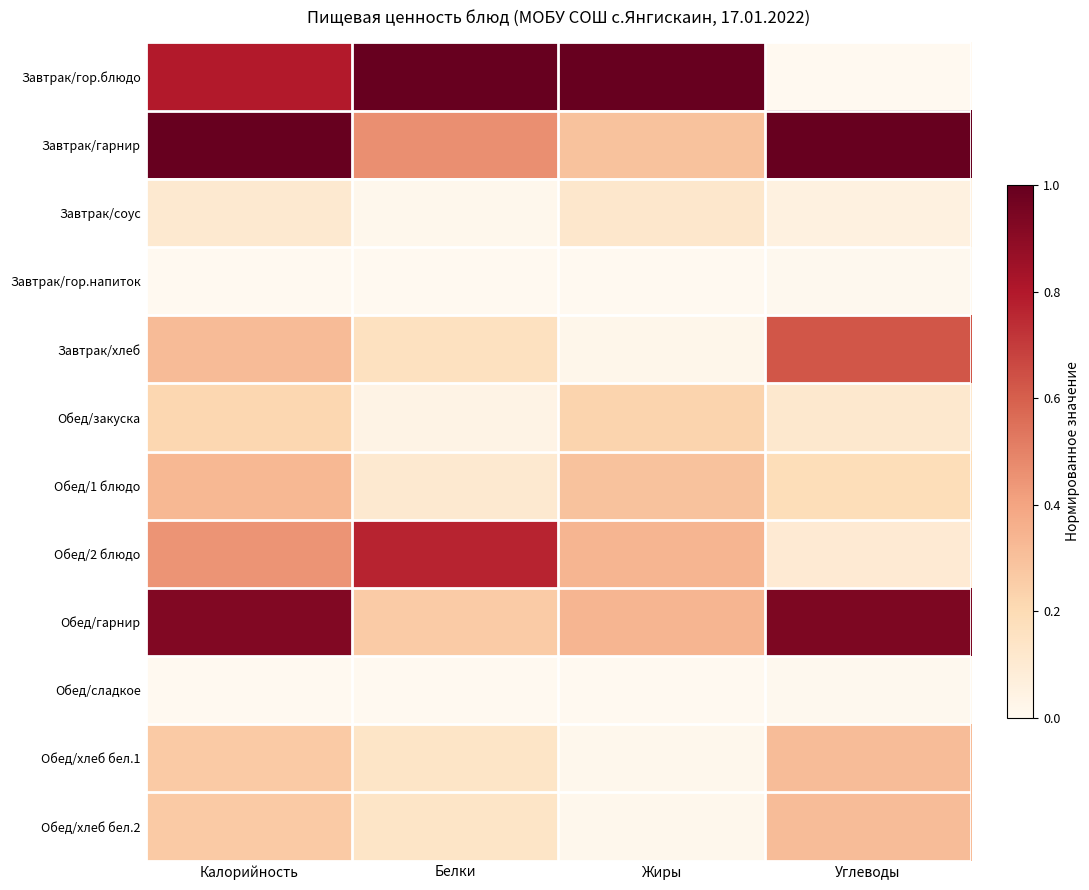

Between Калорийность and Белки, which series saw the biggest shift?

Обед/гарнир